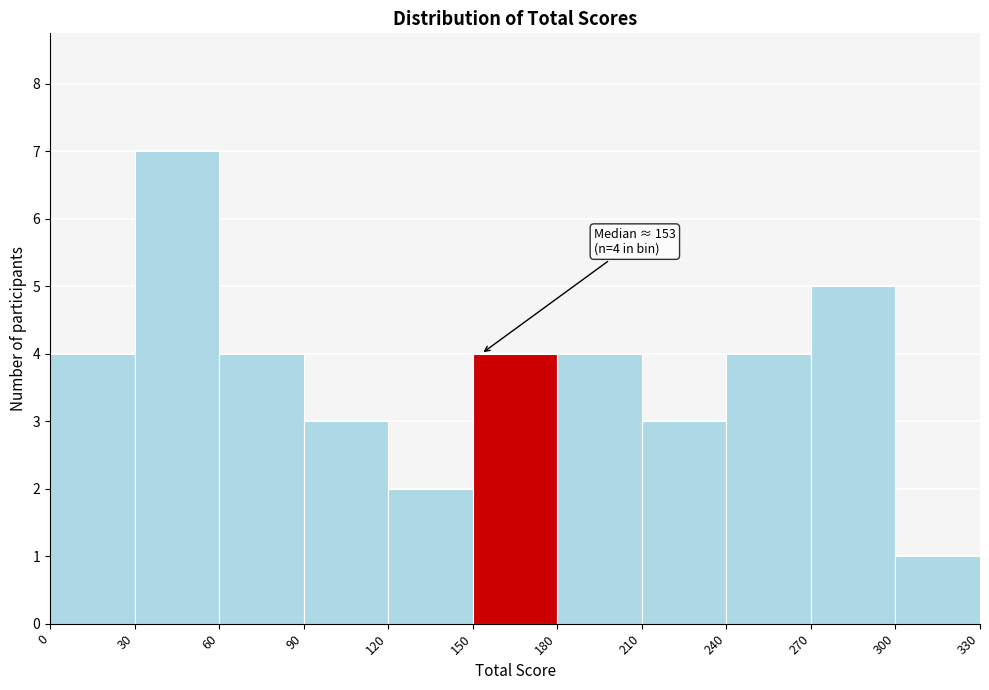

Which range on the x-axis has the tallest bar?

30 to 60